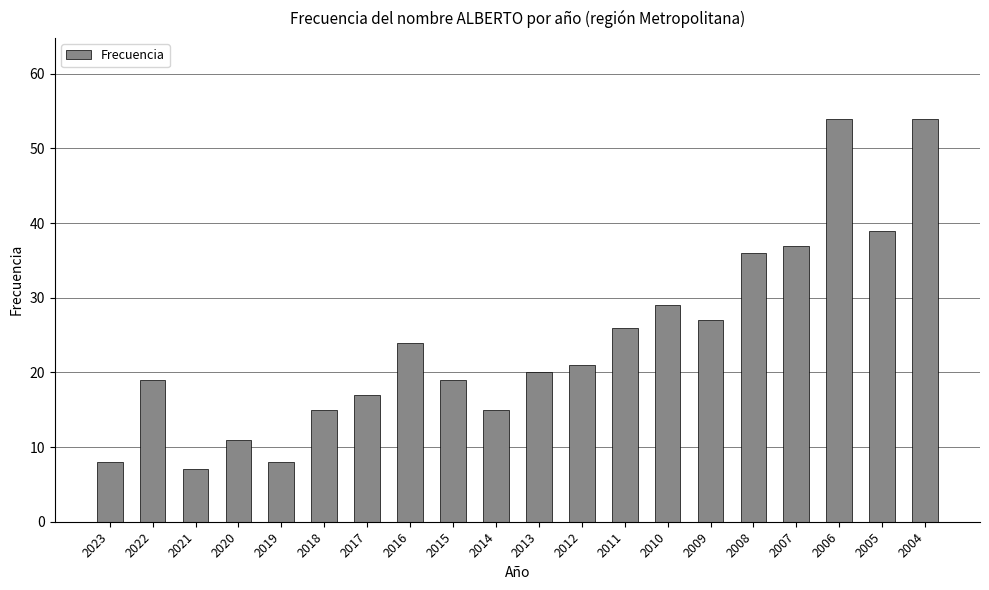

What is the maximum value shown in the chart?

54